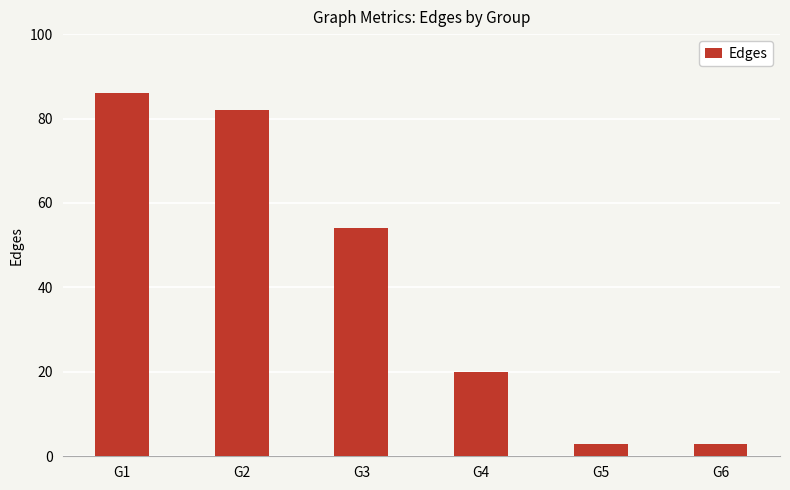

The chart shows a value of 82 at G2. True or false?

True